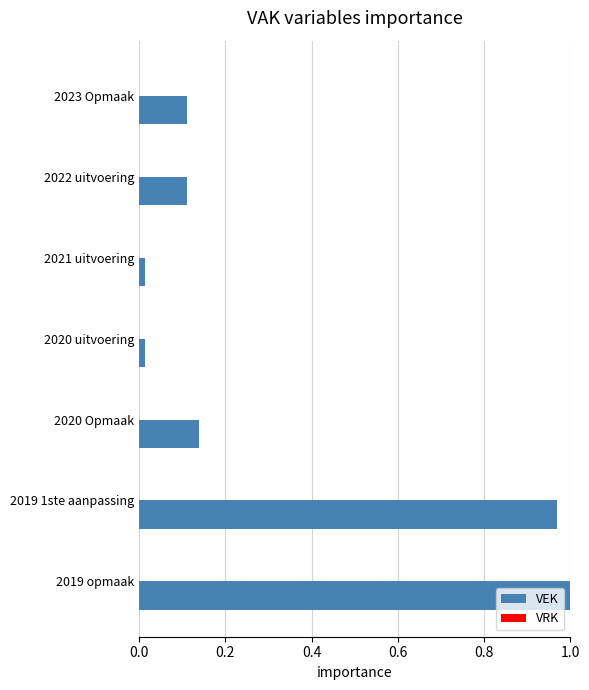

How many bars are there in total?

7